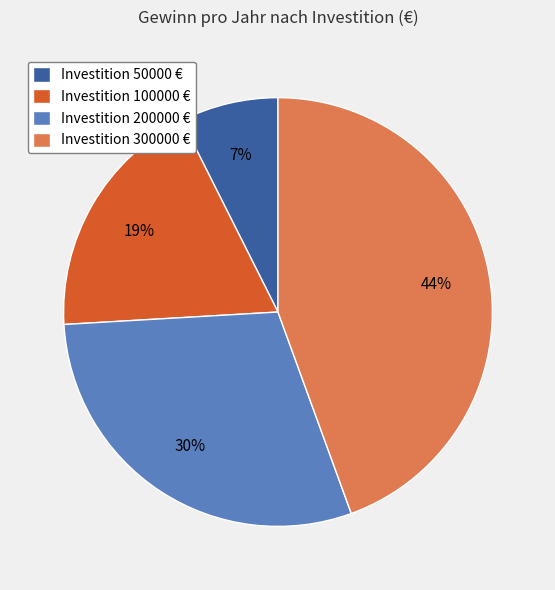

To the nearest percent, what is the combined percentage of Investition 300000 € and Investition 200000 €?

74%